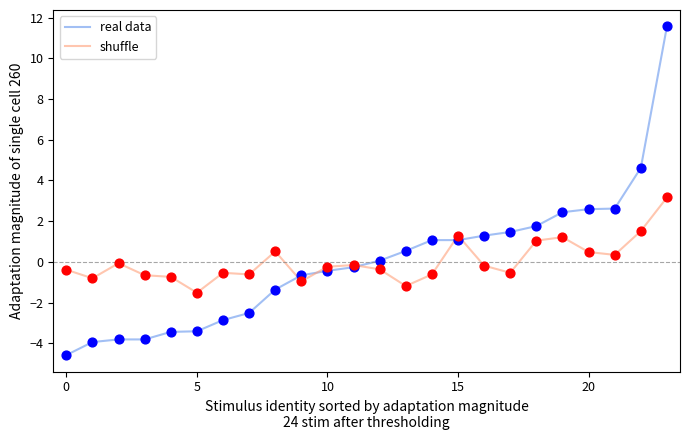

Rank the series by their maximum value, from highest to lowest.

real data, shuffle